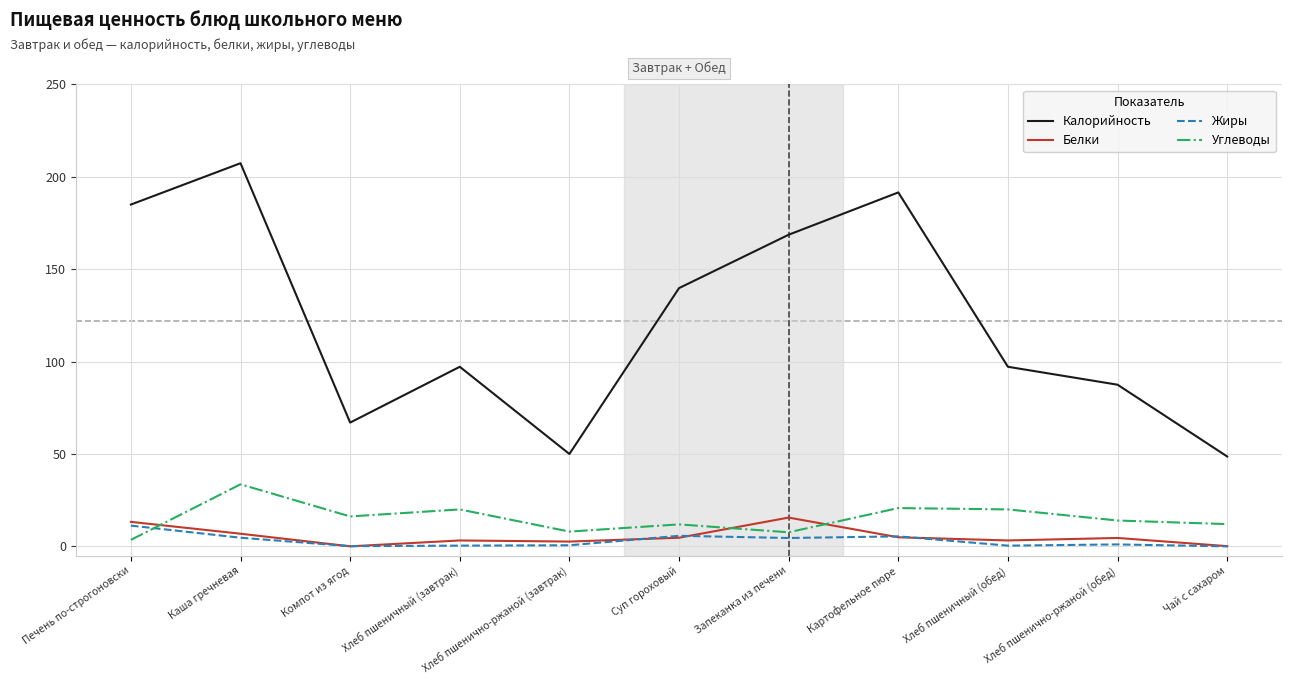

Is the value of Белки at Запеканка из печени greater than the value of Калорийность at Хлеб пшеничный (завтрак)?

No